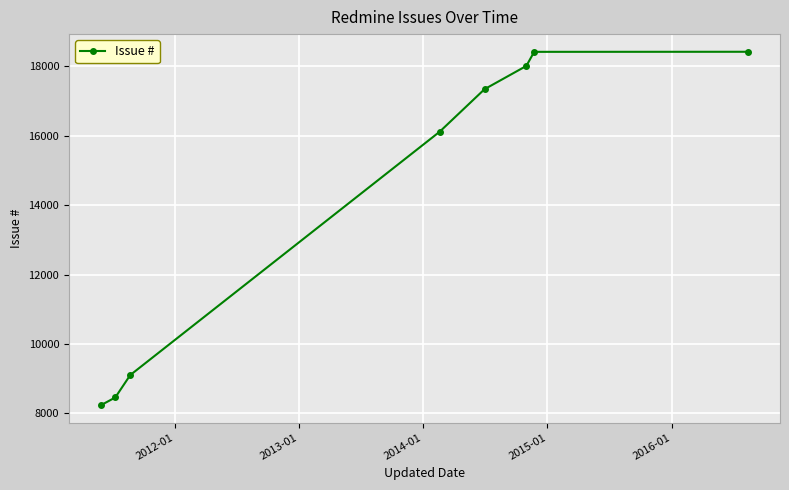

What is the maximum value shown in the chart?

18422